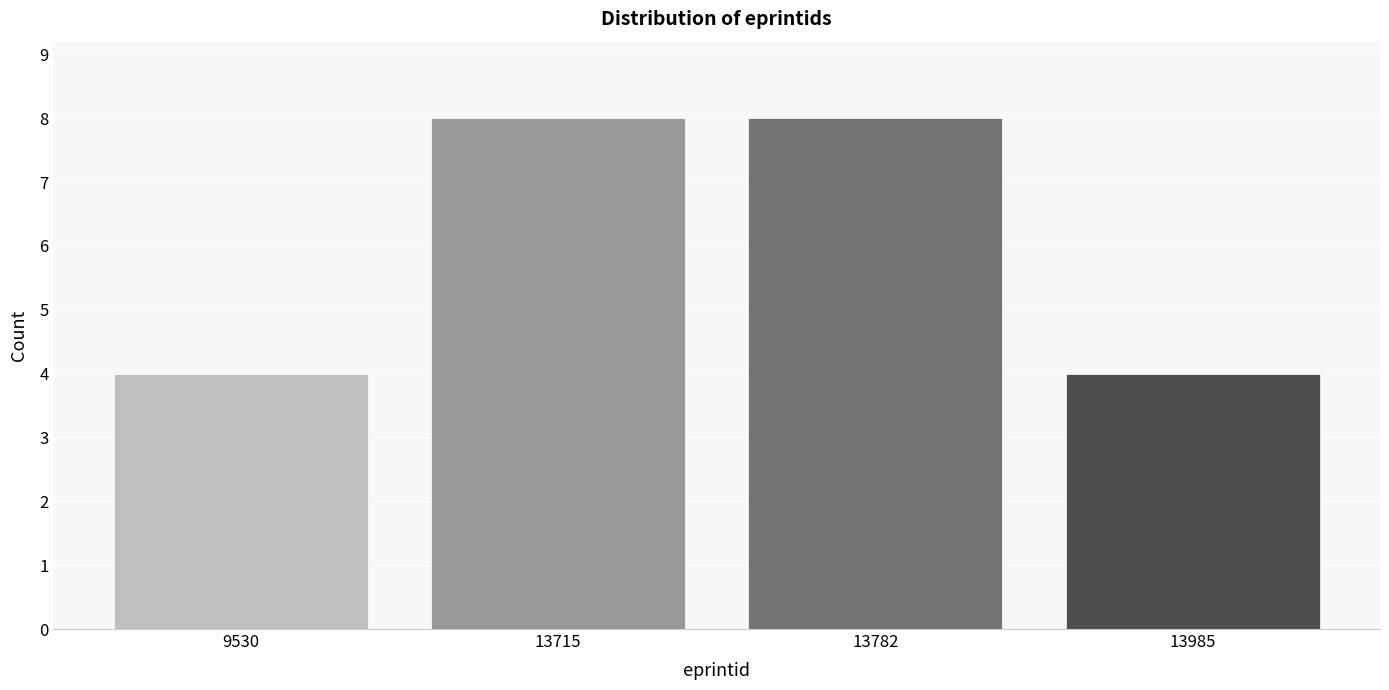

Reading right to left, what are all the values shown in this chart?

4	8	8	4